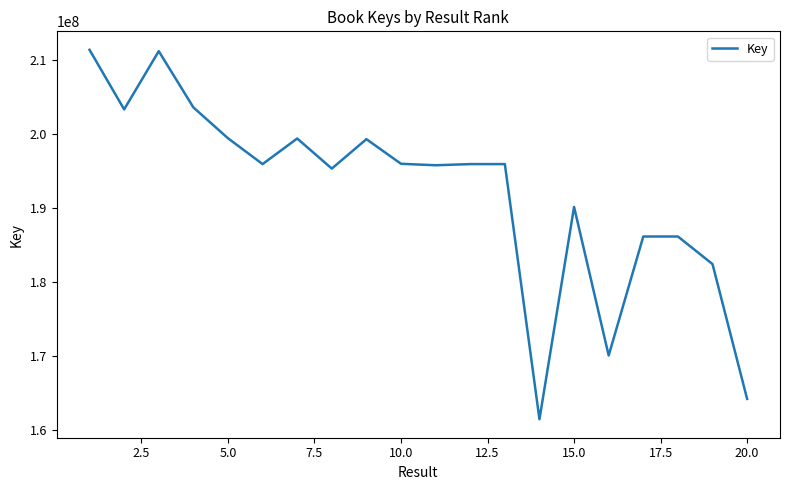

What is the difference between the maximum and minimum values?

49821222